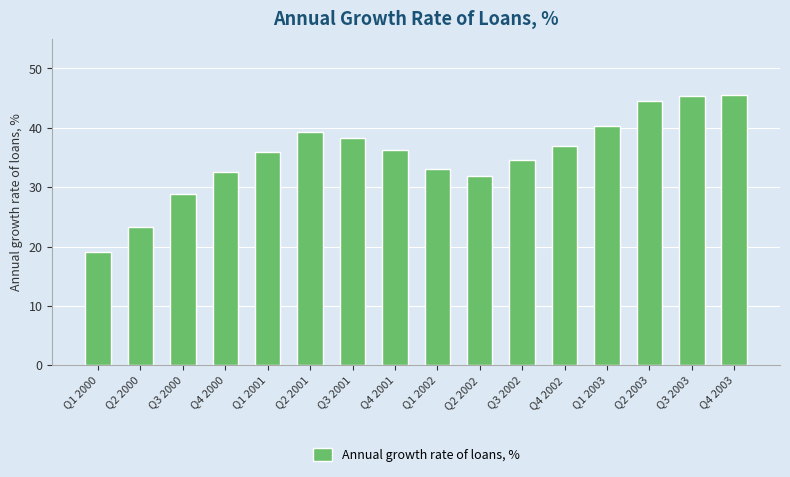

What is the label of the 5th bar from the right?

Q4 2002